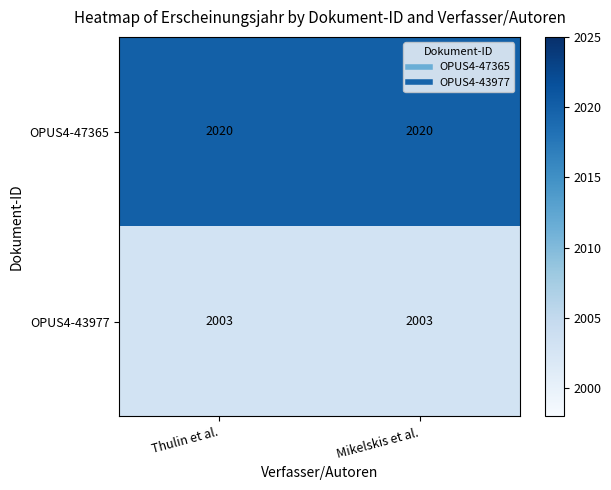

What is the spread (max minus min) of values at Thulin et al.?

17